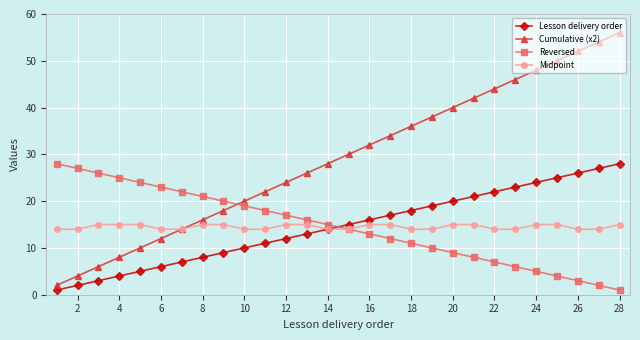

Count the number of data series in this chart.

4